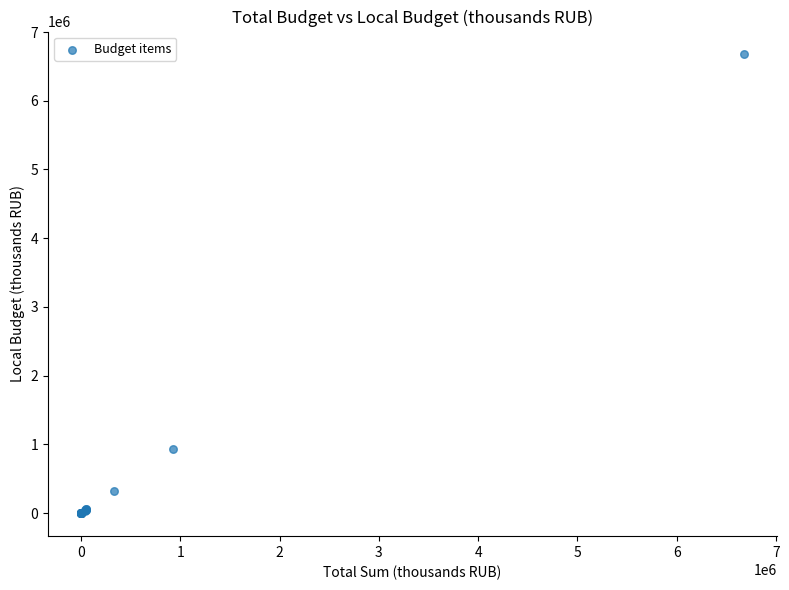

What Y value in the scatter plot is closest to 3336512?

927635.1